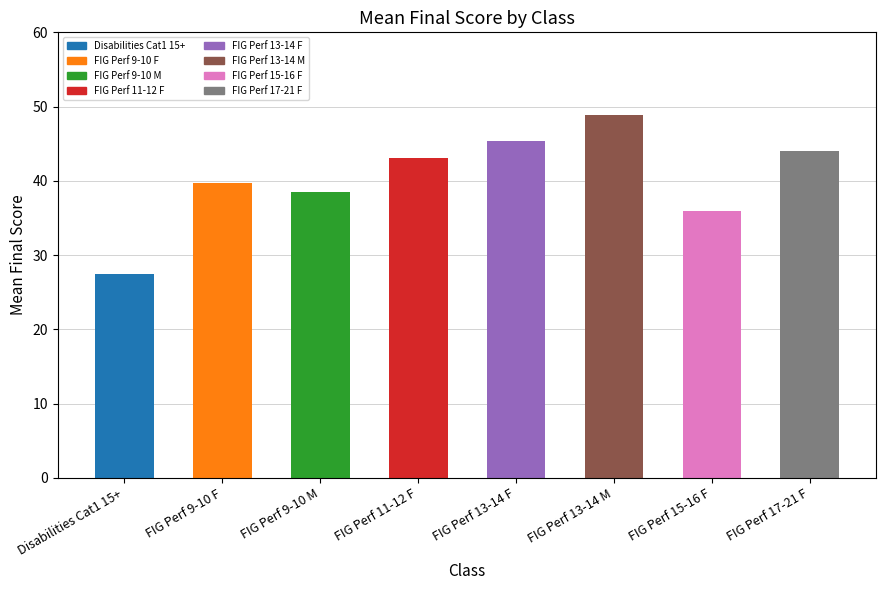

What is the label of the 4th bar from the right?

FIG Perf 13-14 F